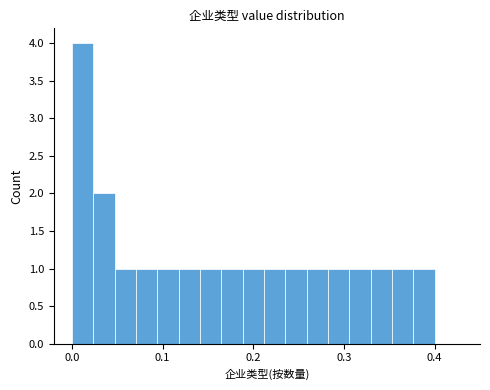

Read against the x-axis, roughly where is the centre of the tallest bar?

0.01